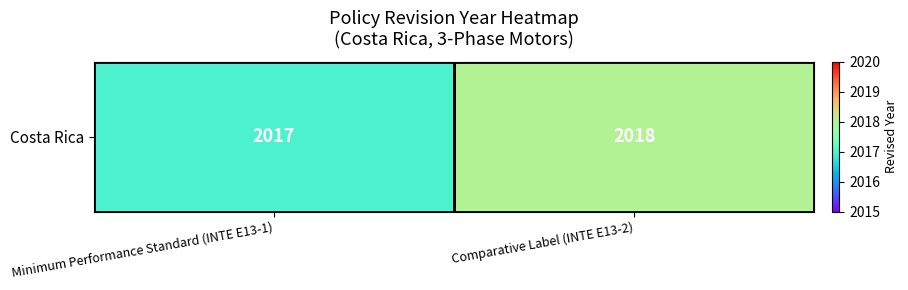

What is the sum of the values at Minimum Performance Standard (INTE E13-1) and Comparative Label (INTE E13-2)?

4035